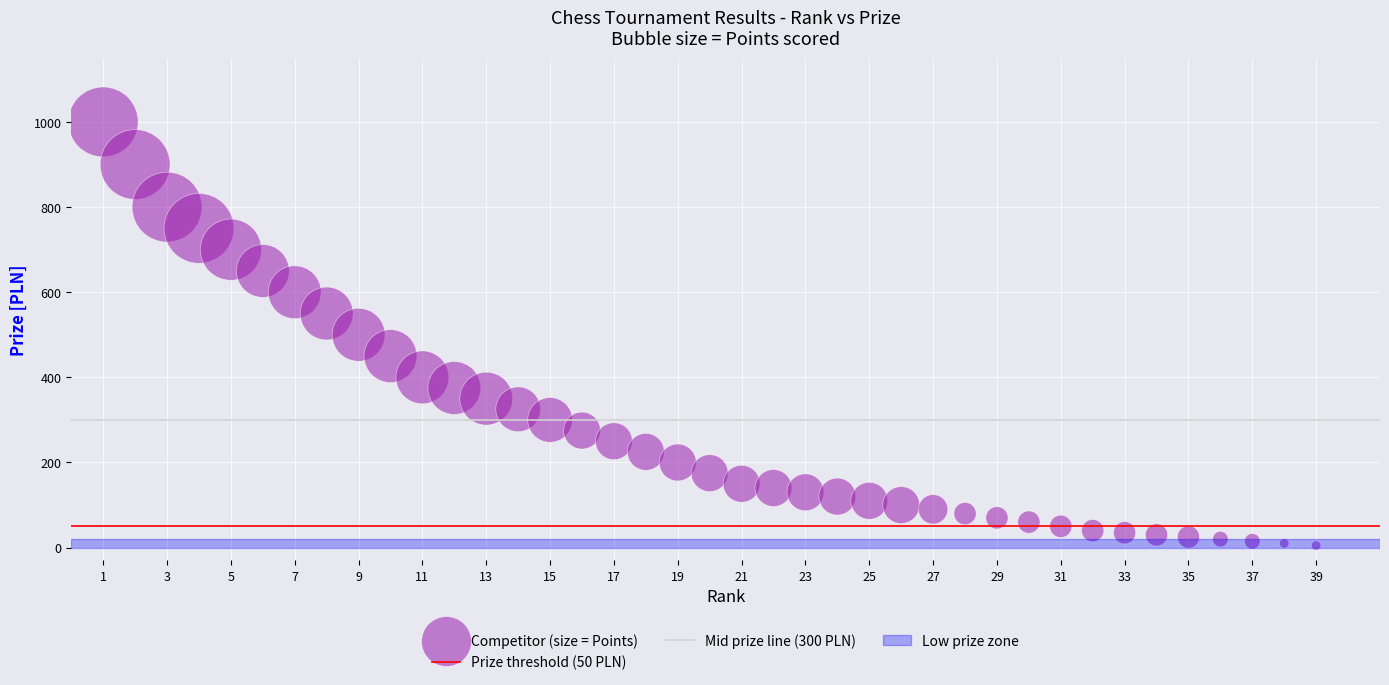

How many points are shown in the scatter plot?

39